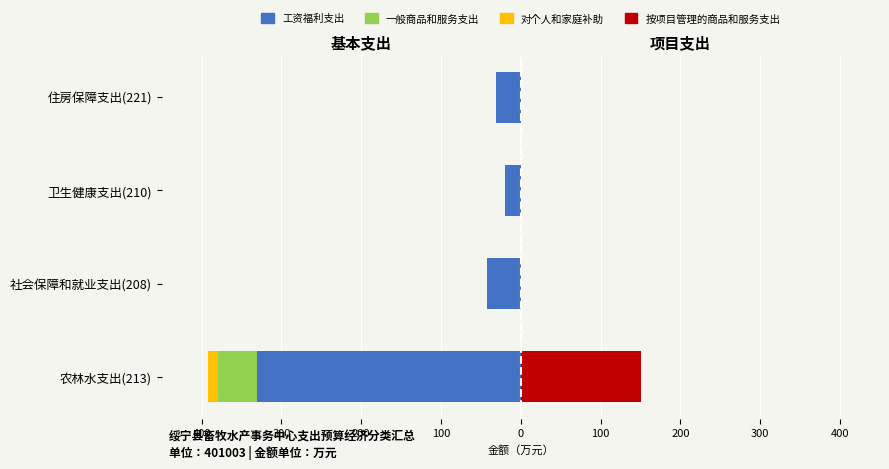

How many bars are there in total?

16